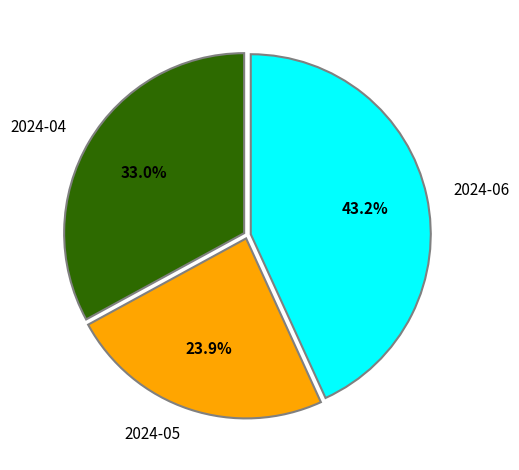

Rank the categories by value from lowest to highest.

2024-05, 2024-04, 2024-06